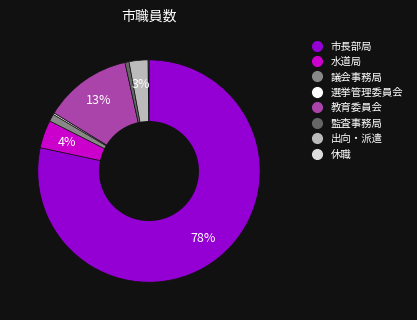

Is it true that 教育委員会 is 1% of the pie?

False